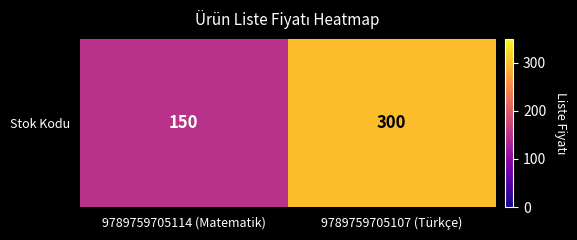

List the labels in order of value, largest first.

9789759705107 (Türkçe), 9789759705114 (Matematik)